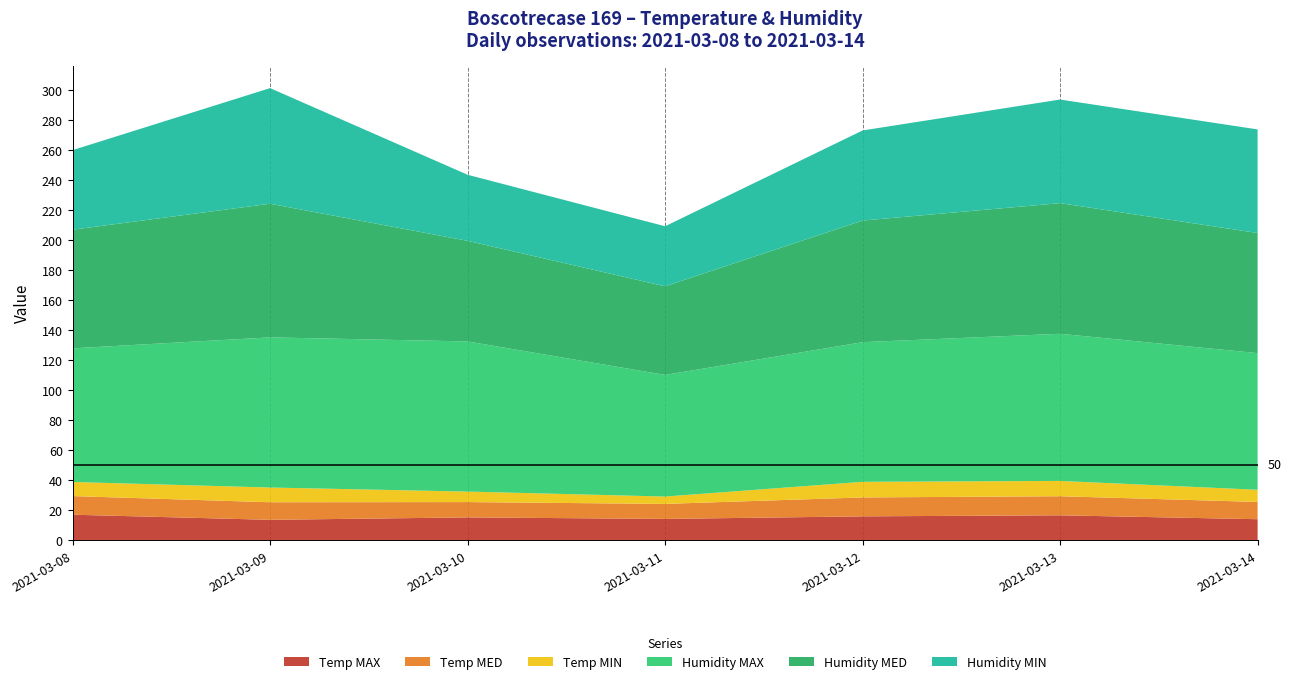

Reading right to left, transcribe all the data shown in this chart.

Temp MAX: 13.9	16.5	15.8	14.1	15.1	13.5	16.9
Temp MED: 11.5	12.7	12.6	10.0	10.2	11.7	12.4
Temp MIN: 8.1	10.2	10.4	4.9	7.0	9.8	9.4
Humidity MAX: 91.0	98.0	93.0	81.0	100.0	100.0	89.0
Humidity MED: 80.0	87.0	81.0	59.0	67.0	89.0	79.0
Humidity MIN: 69.0	69.0	60.0	40.0	44.0	77.0	53.0